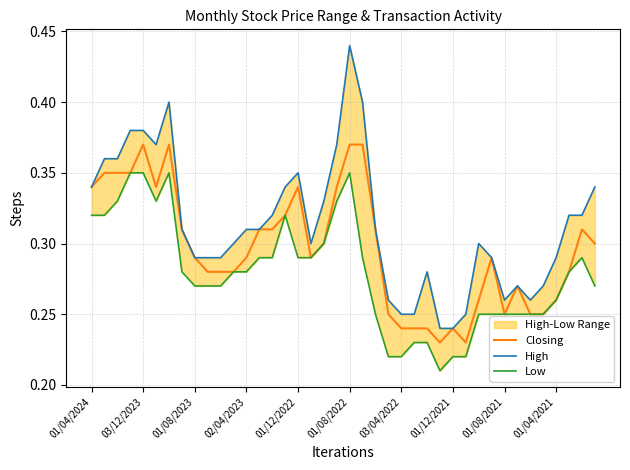

What is the minimum value shown in the chart?

0.2